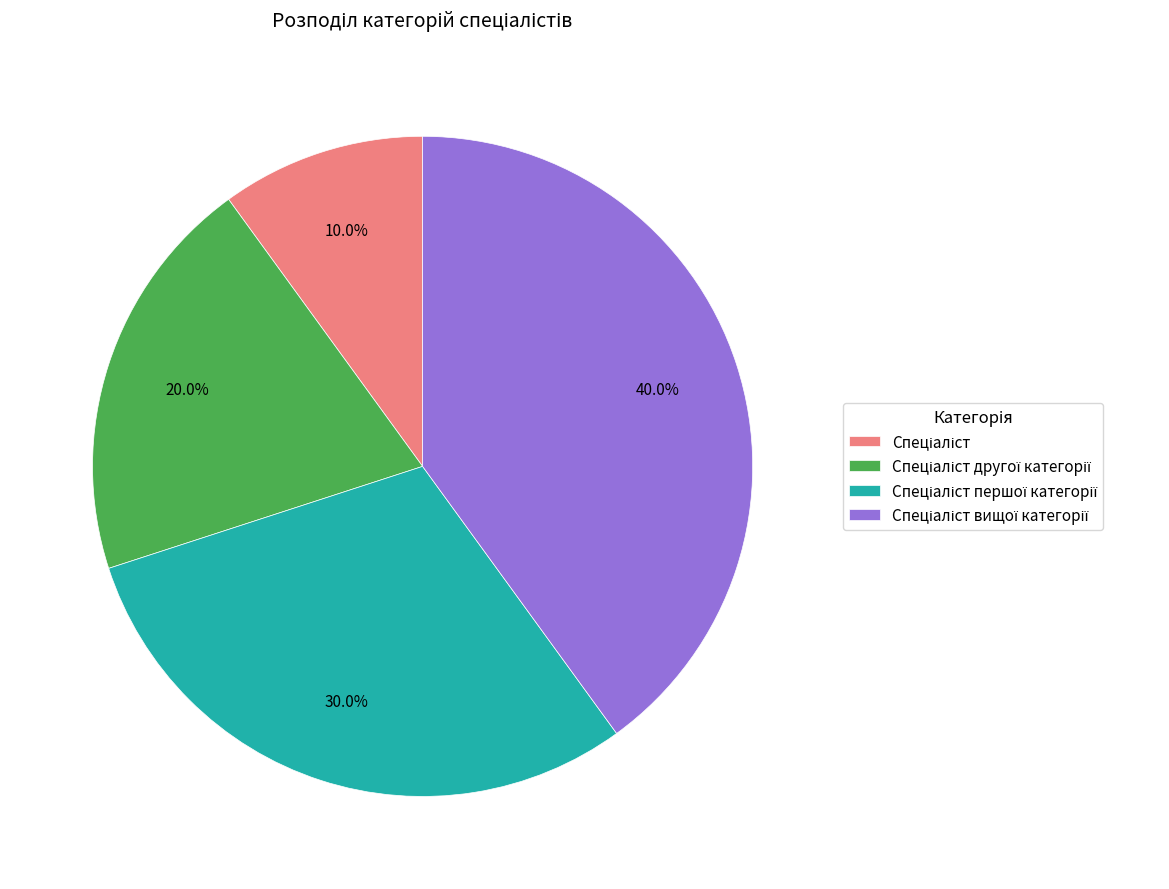

Is there a majority slice in this chart?

No